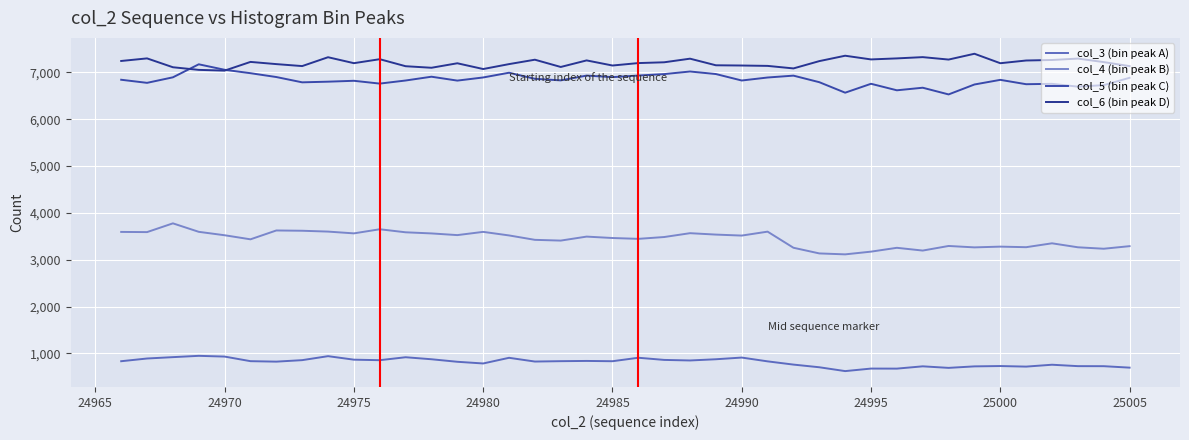

Is this an area chart (filled region under the line)?

No